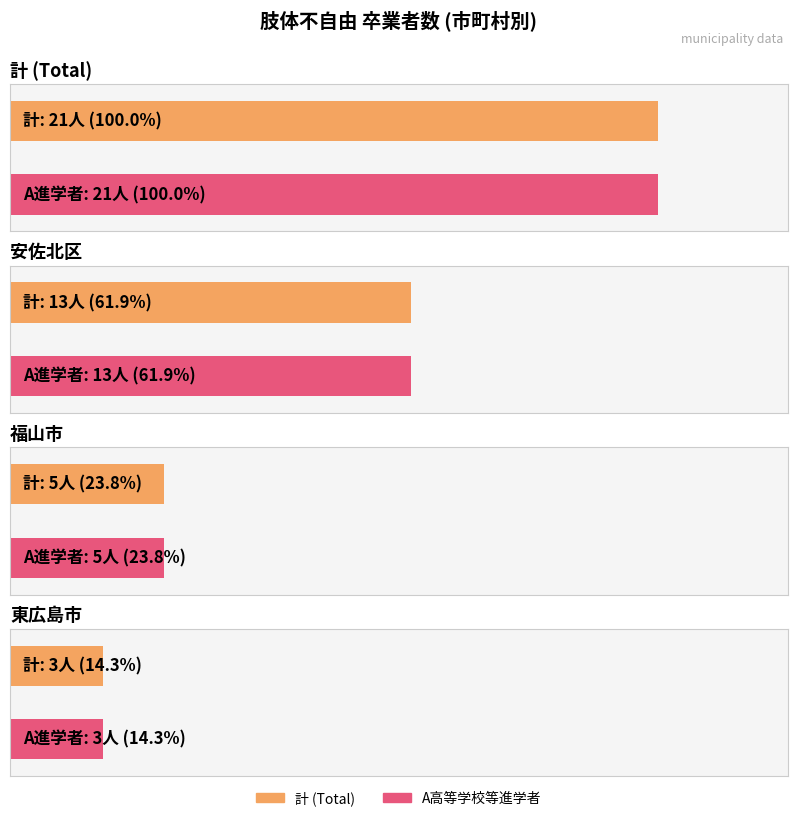

Where does the A高等学校等進学者 series first go above 5?

計